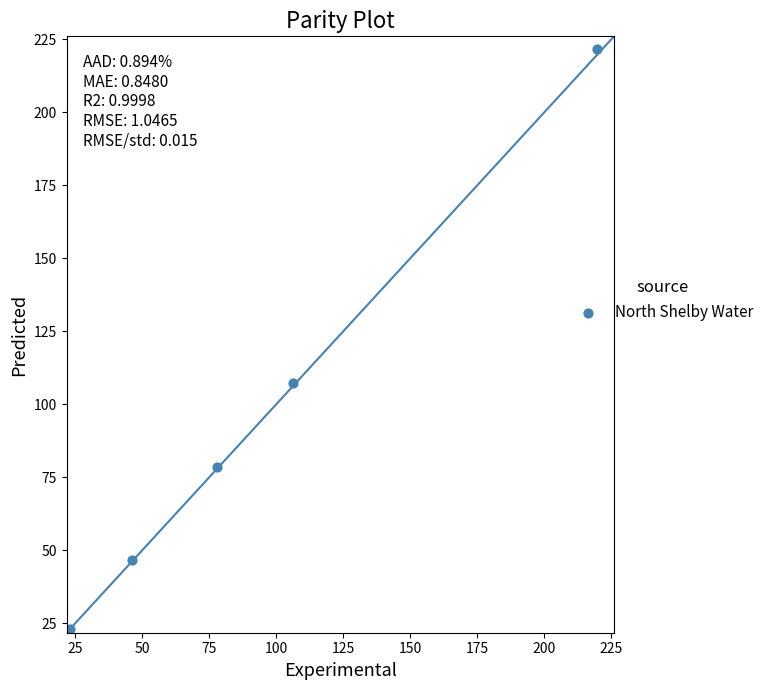

What is the range of Y values (max minus min)?

198.5